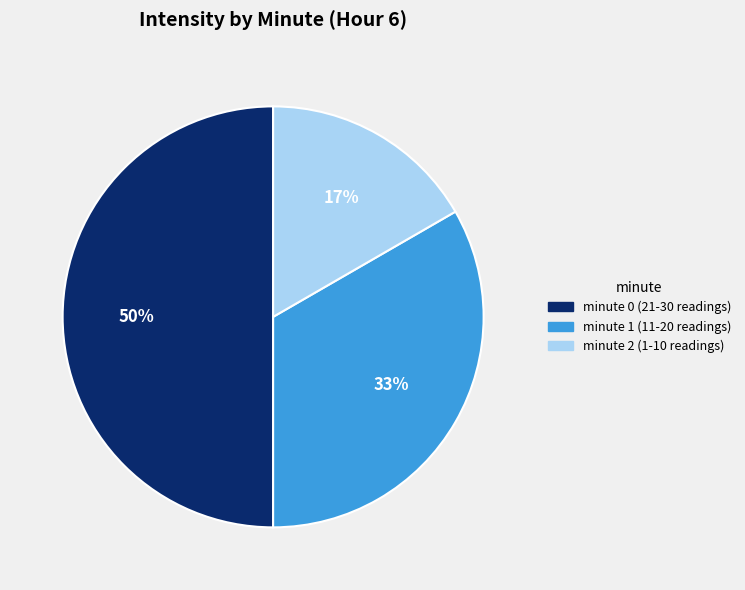

Does minute 1 account for over 50% of the chart?

No